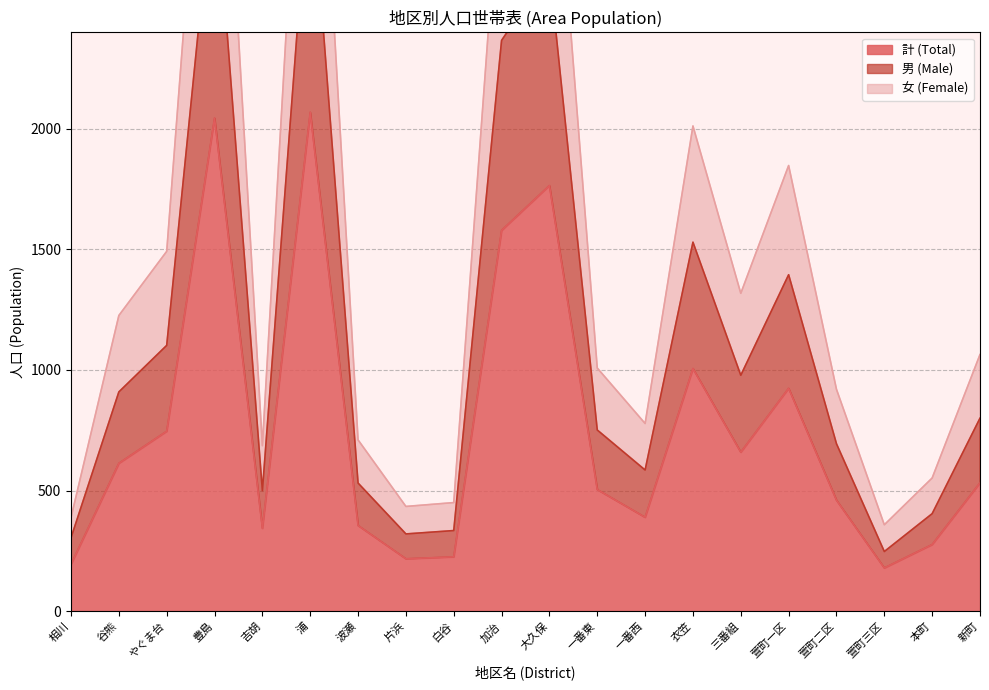

Reading left to right, transcribe all the data shown in this chart.

計 (Total): 194	613	746	2045	343	2069	355	217	225	1579	1765	504	389	1006	659	924	460	179	276	532
男 (Male): 304	909	1102	3077	499	3120	531	320	334	2367	2661	751	585	1530	978	1395	694	247	404	800
女 (Female): 388	1226	1492	4090	686	4138	710	434	450	3158	3530	1008	778	2012	1318	1848	920	358	552	1064